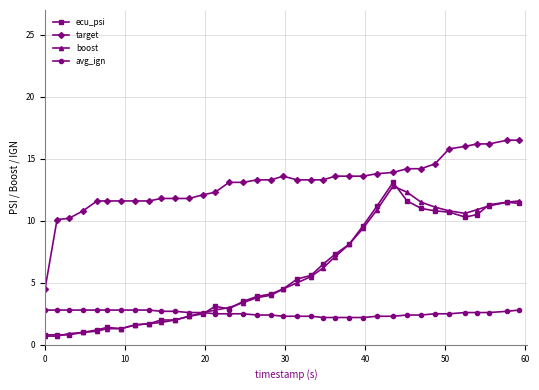

Which series has the largest total across all categories?

target